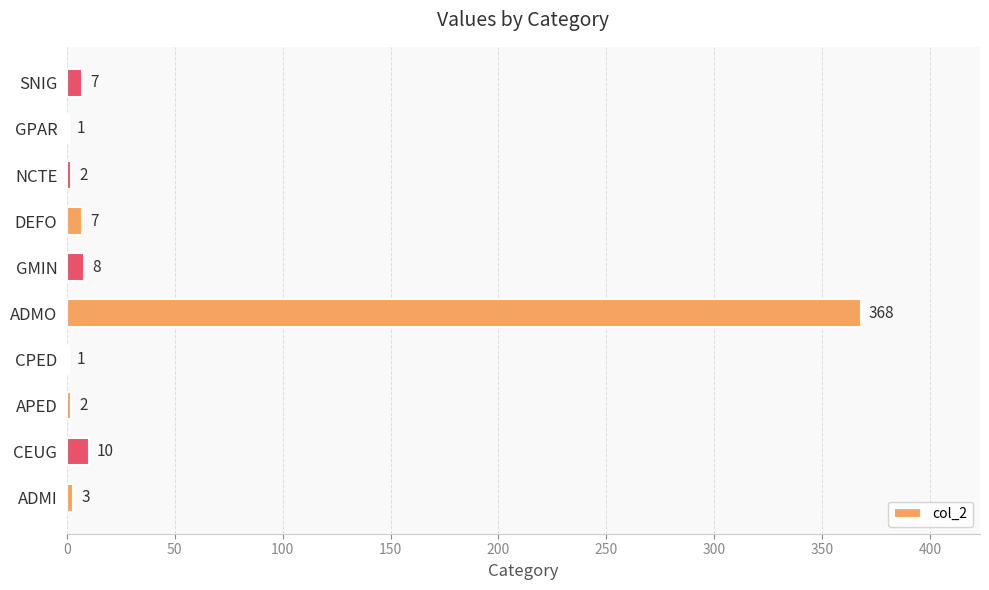

What is the greatest value displayed?

368